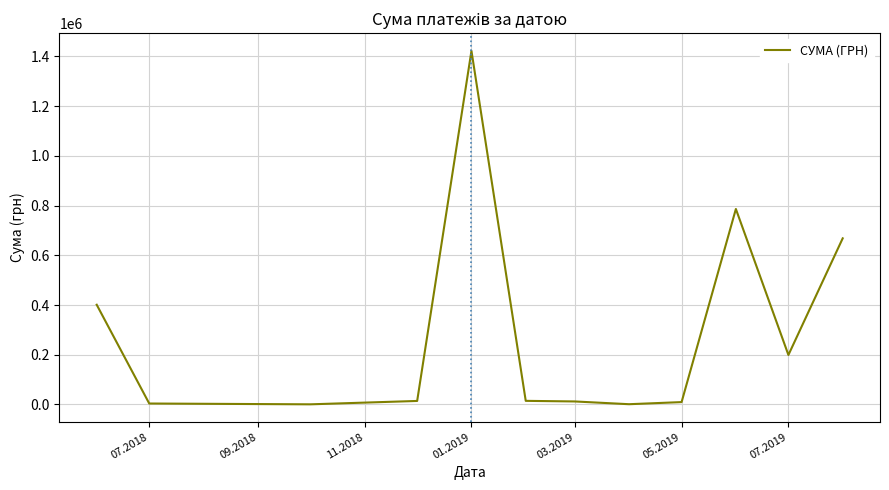

What is the difference between the maximum and minimum values?

1421737.9